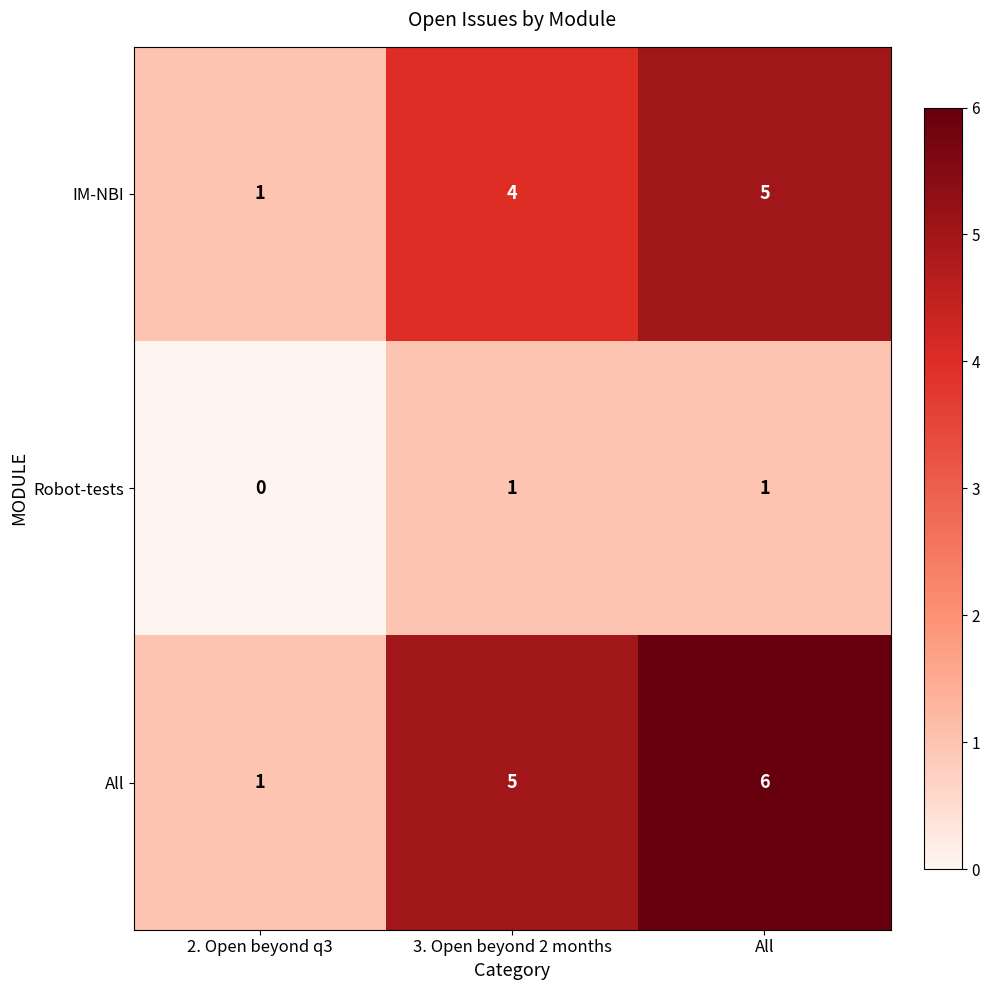

What is the sum of all IM-NBI values?

10